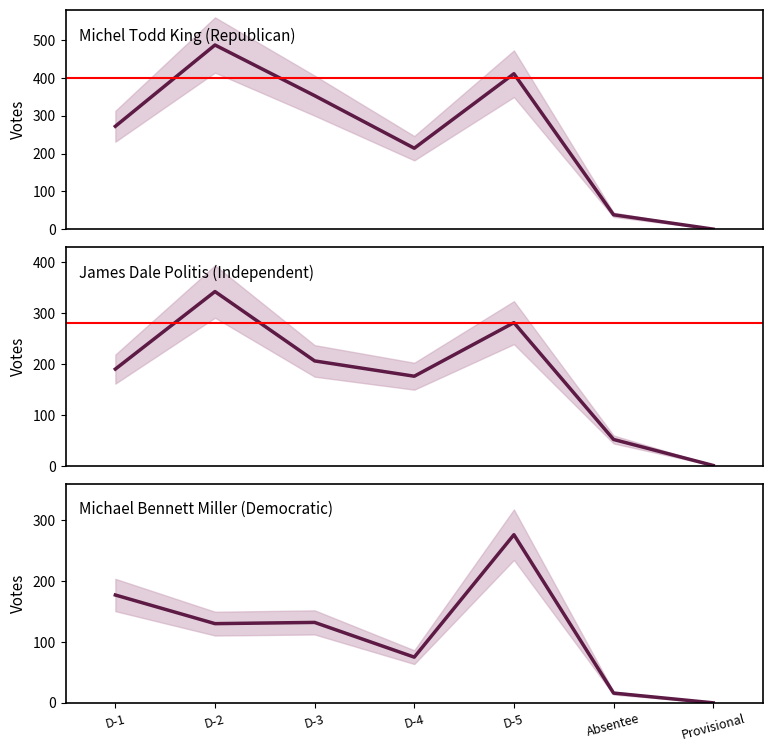

True or false: Michel Todd King (Republican) and Michael Bennett Miller (Democratic) cross at least once.

False